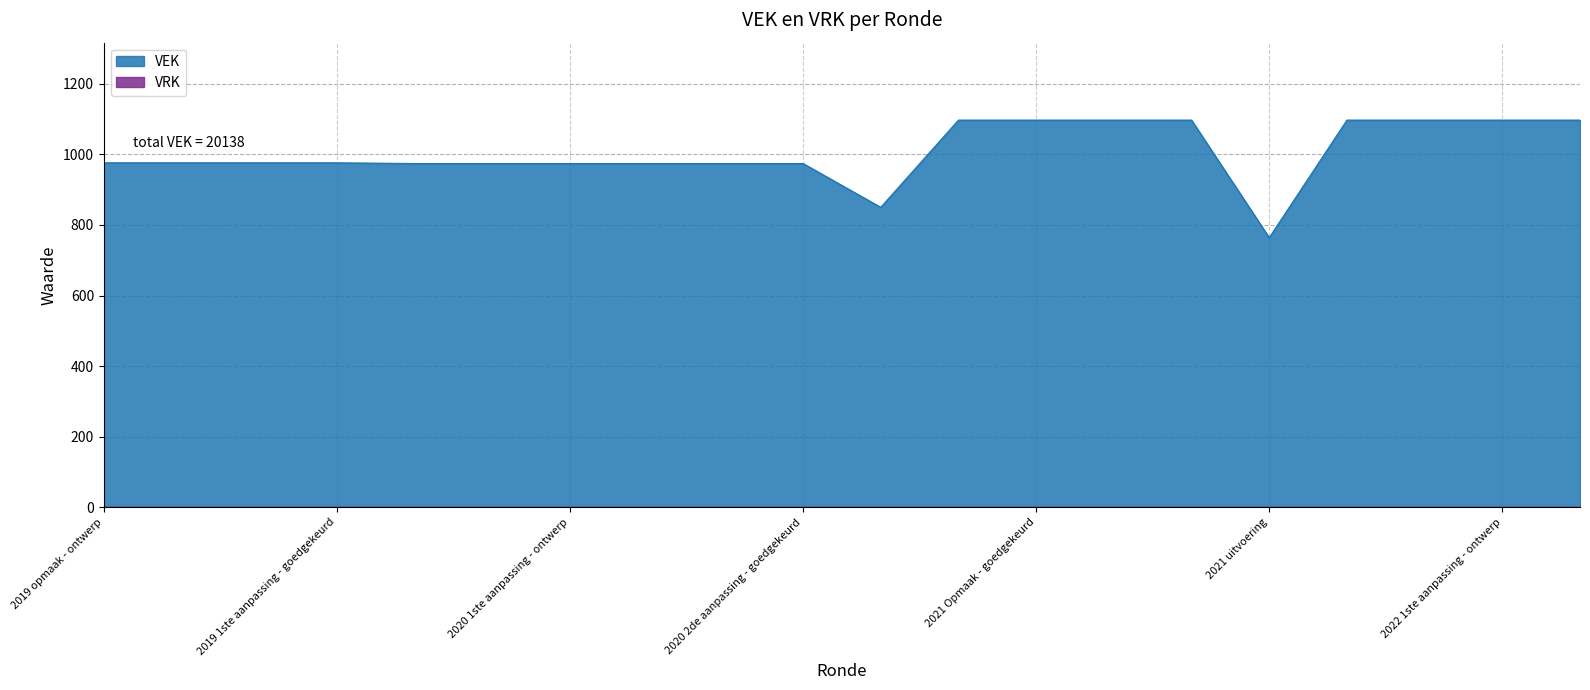

Reading left to right, list all the values displayed in this chart.

2019 opmaak - ontwerp=976	2019 opmaak - goedgekeurd=976	2019 1ste aanpassing - ontwerp=976	2019 1ste aanpassing - goedgekeurd=976	2020 Opmaak - ontwerp=974	2020 Opmaak - goedgekeurd=974	2020 1ste aanpassing - ontwerp=974	2020 1ste aanpassing - goedgekeurd=974	2020 2de aanpassing - ontwerp=974	2020 2de aanpassing - goedgekeurd=974	2020 uitvoering=850	2021 Opmaak - ontwerp=1097	2021 Opmaak - goedgekeurd=1097	2021 1ste aanpassing - ontwerp=1097	2021 1ste aanpassing - goedgekeurd=1097	2021 uitvoering=764	2022 Opmaak - ontwerp=1097	2022 Opmaak - goedgekeurd=1097	2022 1ste aanpassing - ontwerp=1097	2022 1ste aanpassing - goedgekeurd=1097